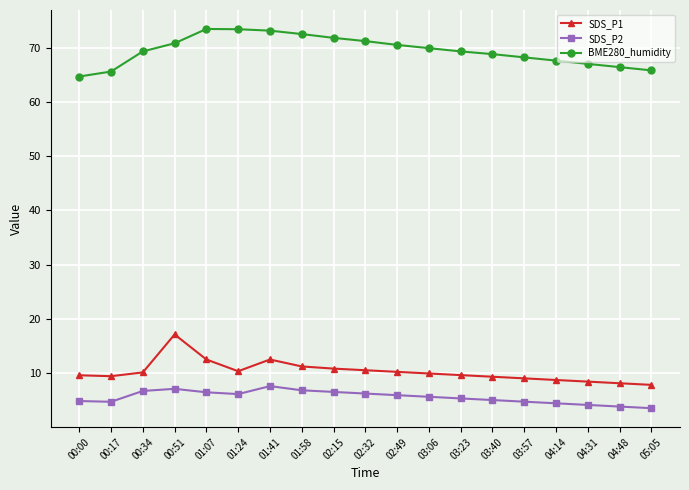

Count the number of data series in this chart.

3